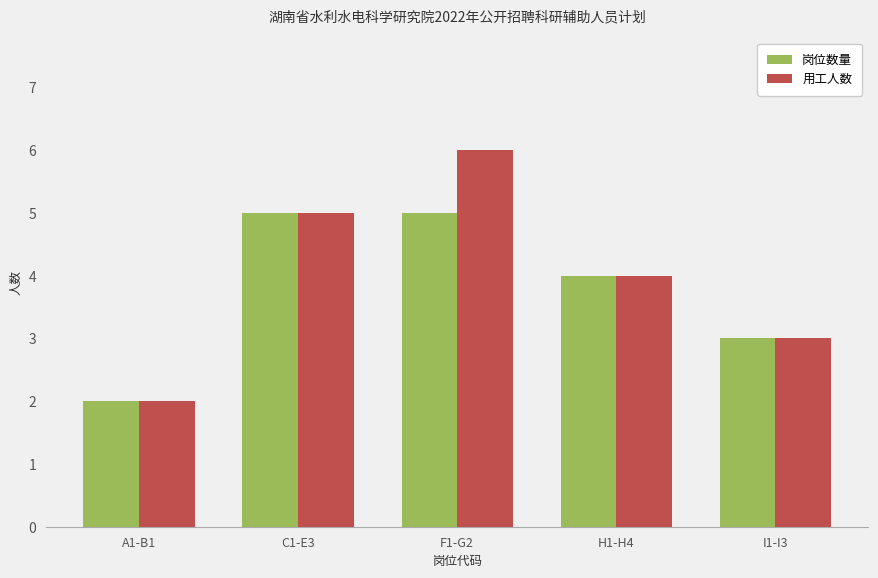

What position from the right is I1-I3?

1